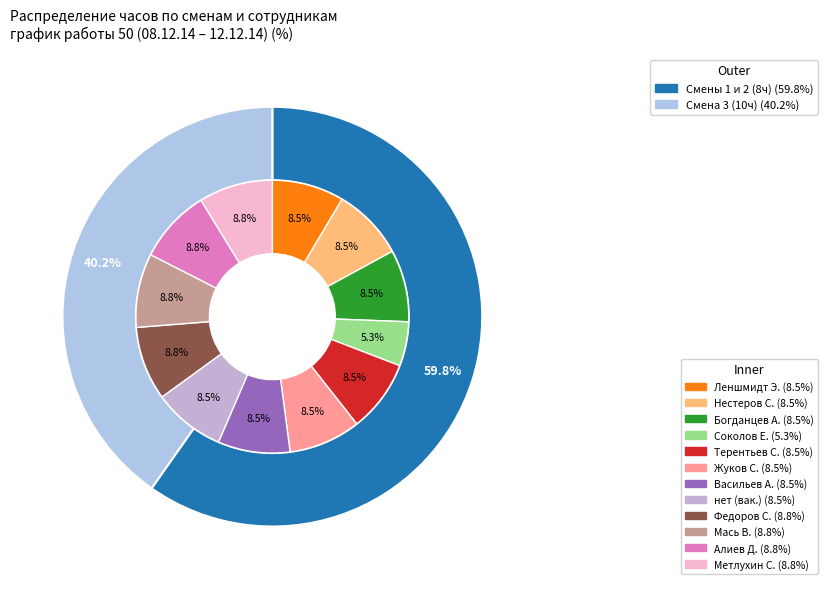

What portion of the pie excludes 4?

86.1%